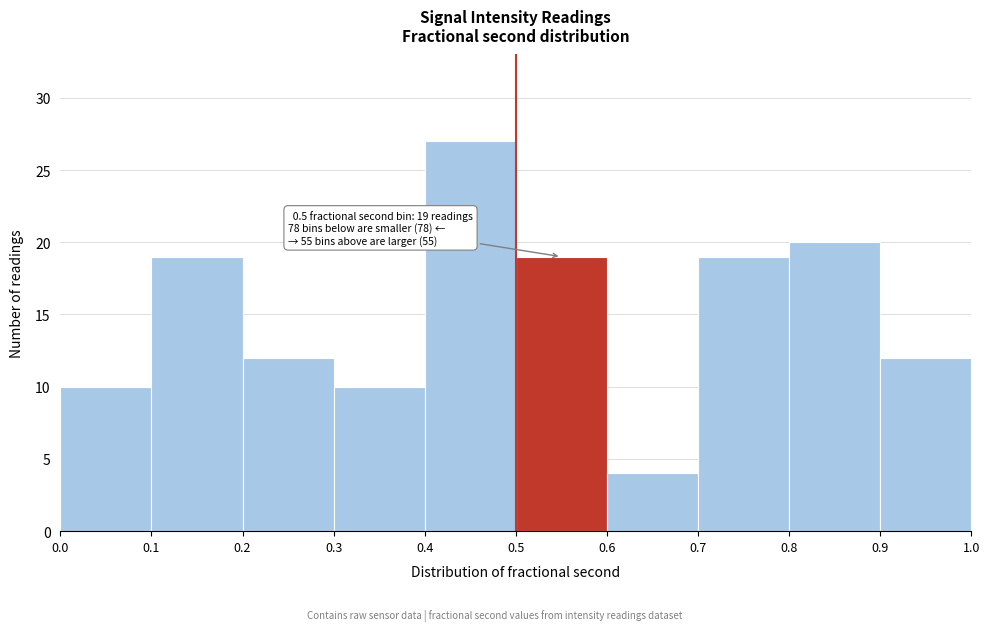

Over which range of the x-axis is the bar tallest?

0.4 to 0.5